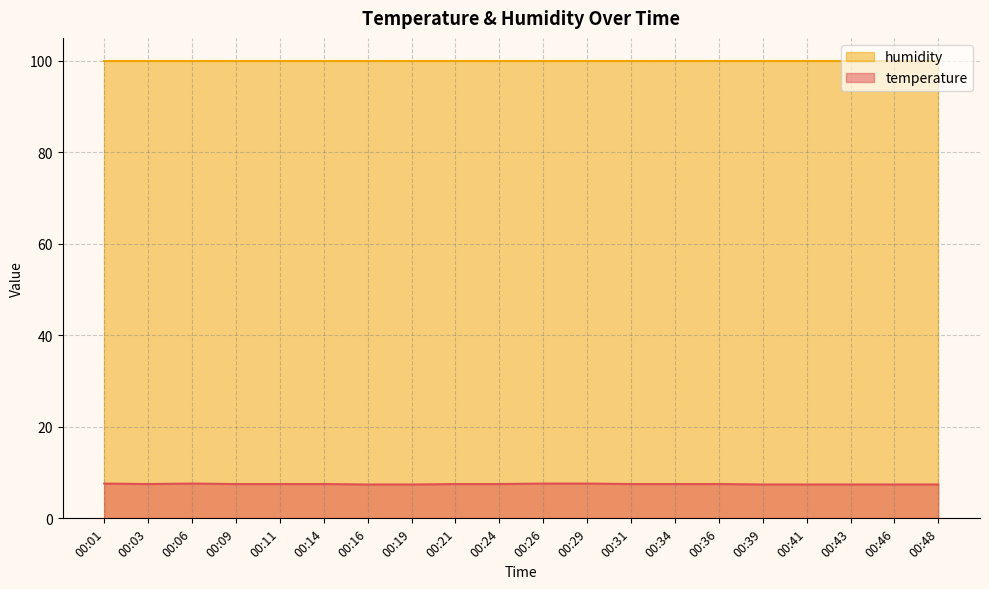

What is the ratio of the value at 00:31 to the value at 00:24?

1.0